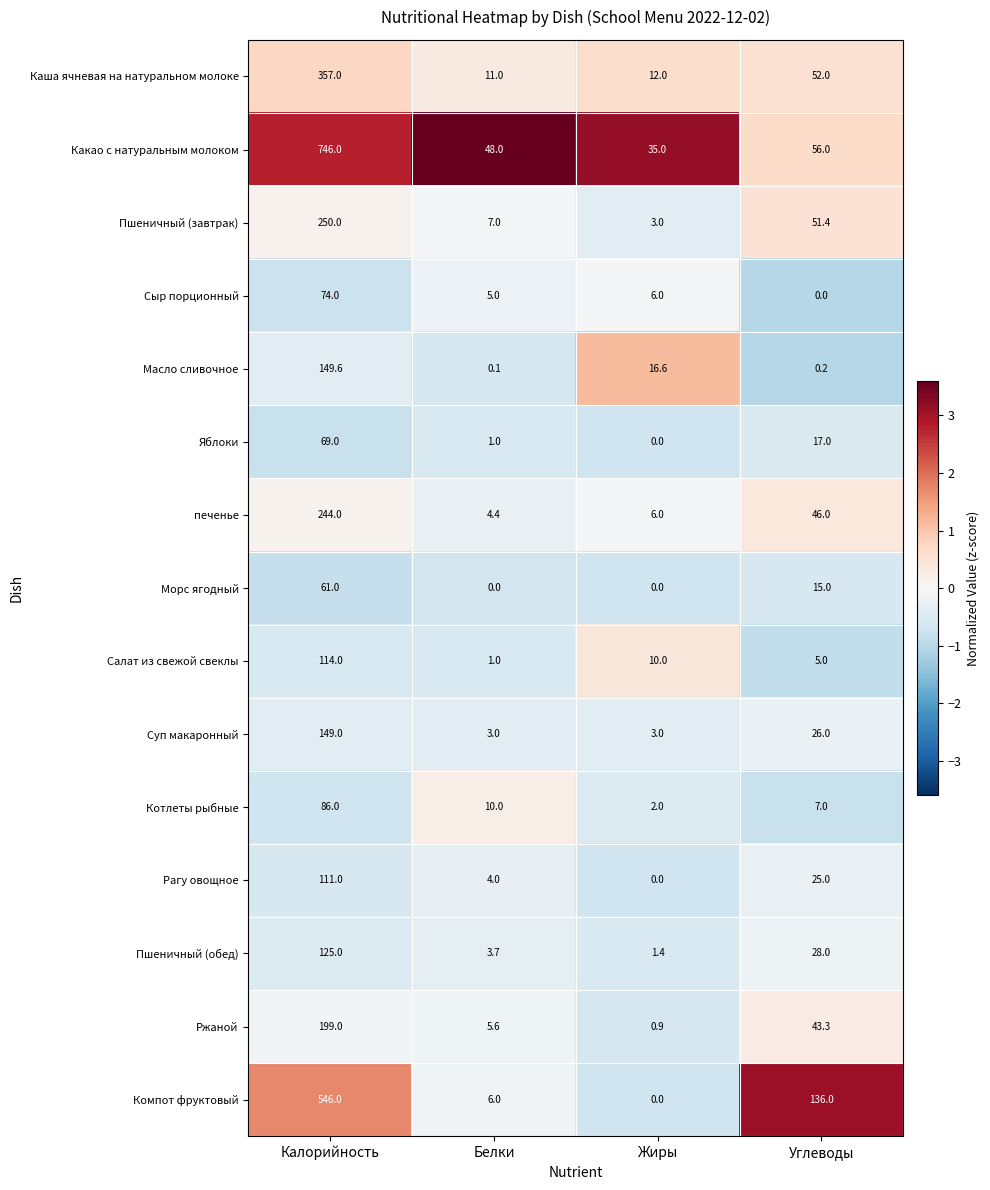

What is the difference between the maximum and minimum values in the Ржаной series?

198.1